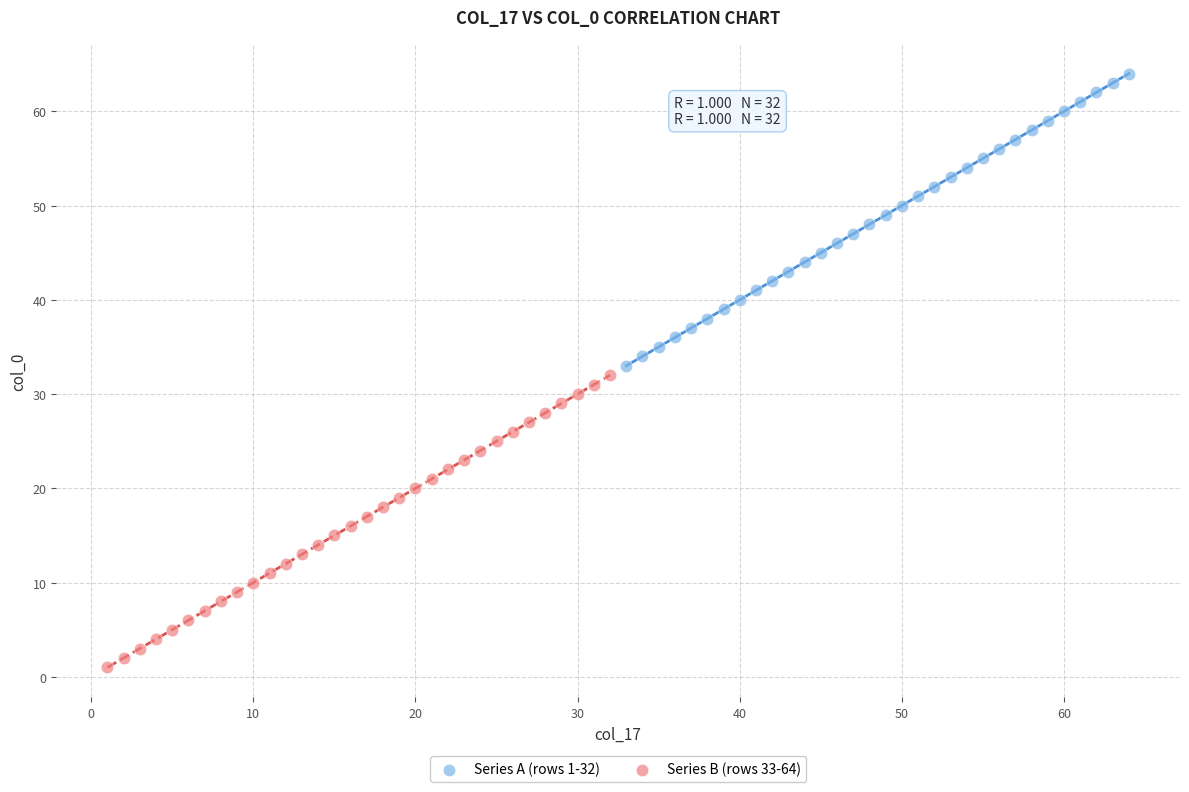

Which series contains the lowest Y value?

Series B (rows 33-64)